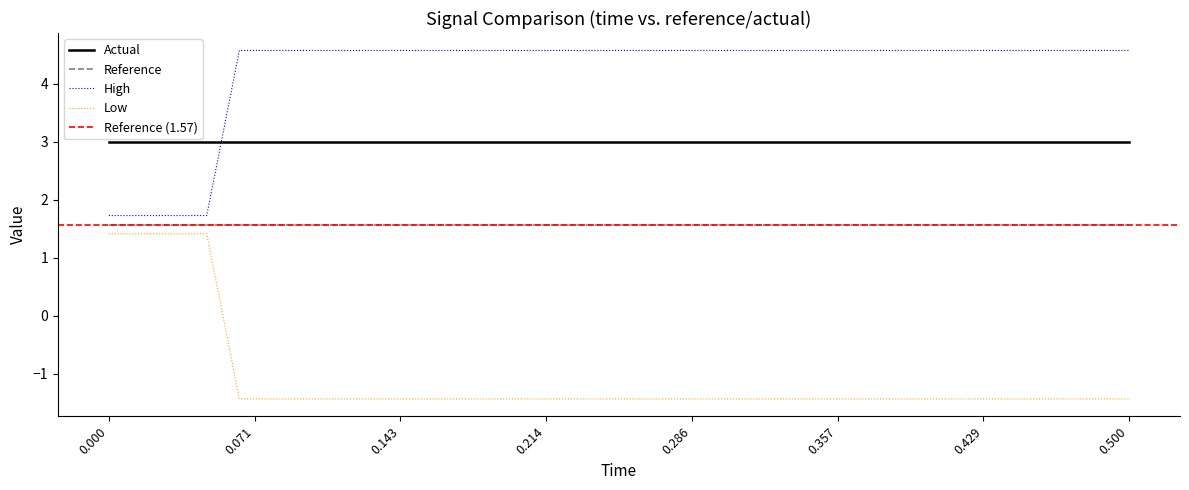

What is the lowest value of the High series?

1.7